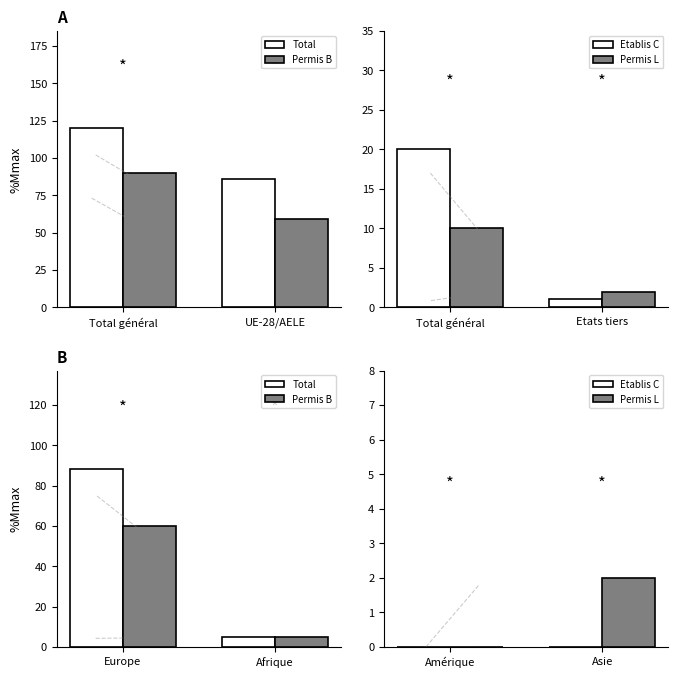

Which has a higher value, Total général or UE-28/AELE?

Total général